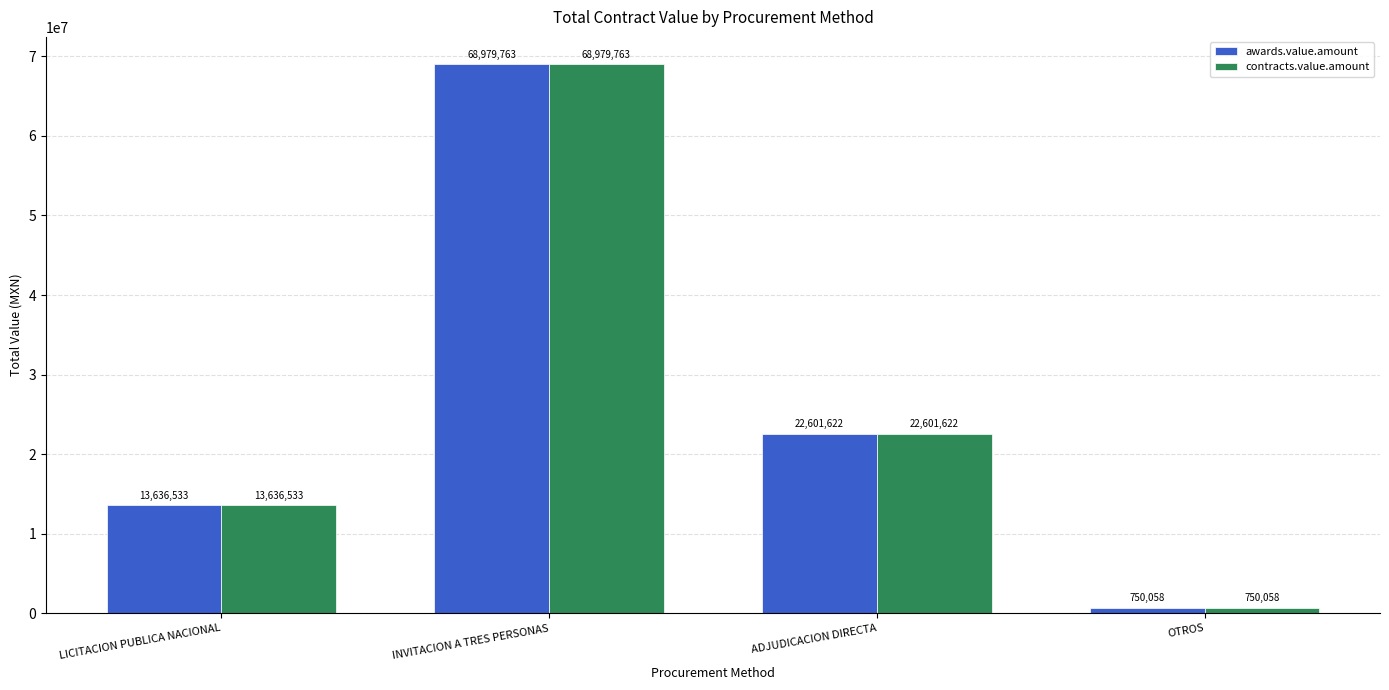

What position from the right is LICITACION PUBLICA NACIONAL?

4